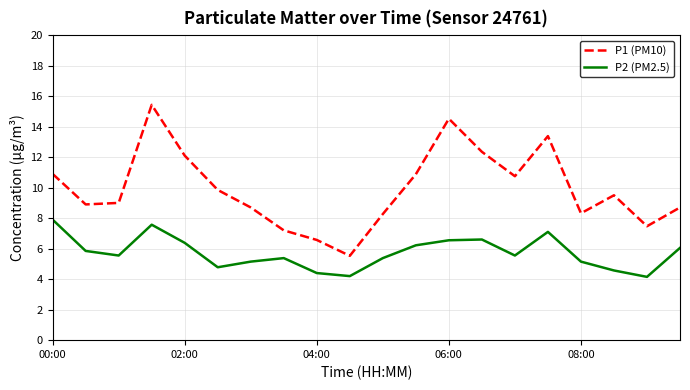

True or false: P2 (PM2.5) has more than 2 interior local peaks.

True